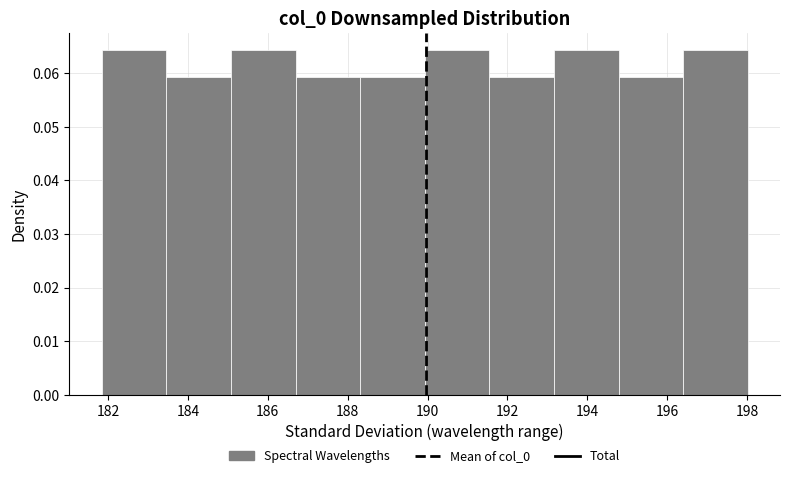

Reading left to right, transcribe this chart: for each bar, give the range it covers on the x-axis and its height. Neither the bar edges nor the heights are printed on the chart, so give them approximately, as read against the axes.

181.8 to 183.4: 0.064
183.4 to 185.0: 0.059
185.0 to 186.6: 0.064
186.6 to 188.4: 0.059
188.4 to 190.0: 0.059
190.0 to 191.6: 0.064
191.6 to 193.2: 0.059
193.2 to 194.8: 0.064
194.8 to 196.4: 0.059
196.4 to 198.0: 0.064